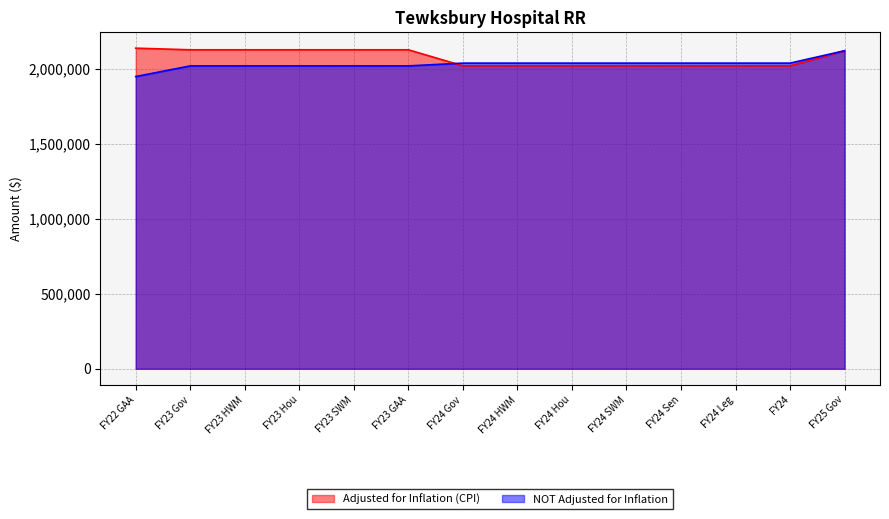

At which category does the chart reach its peak across all series?

FY22 GAA